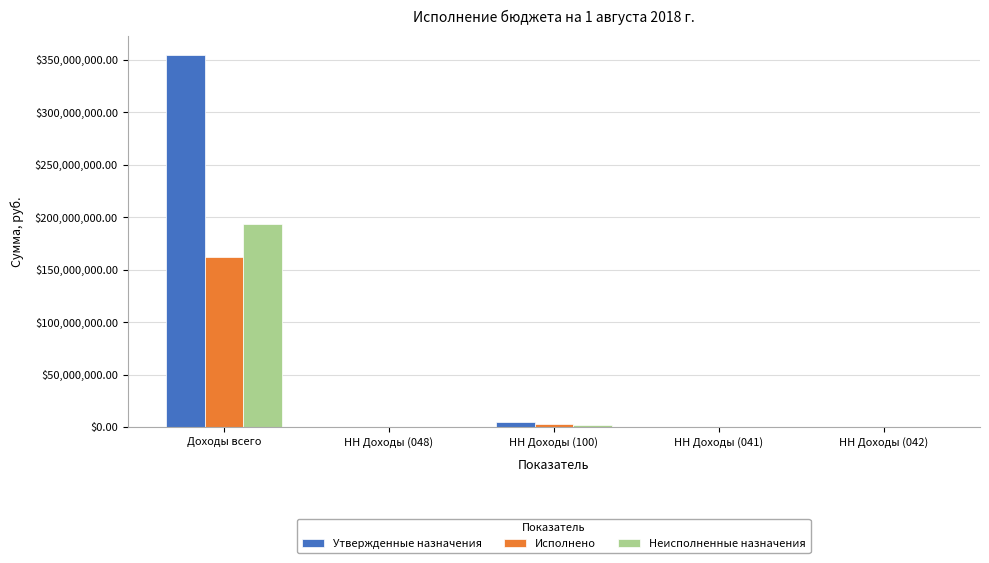

Which label corresponds to the largest value in the chart?

Доходы всего